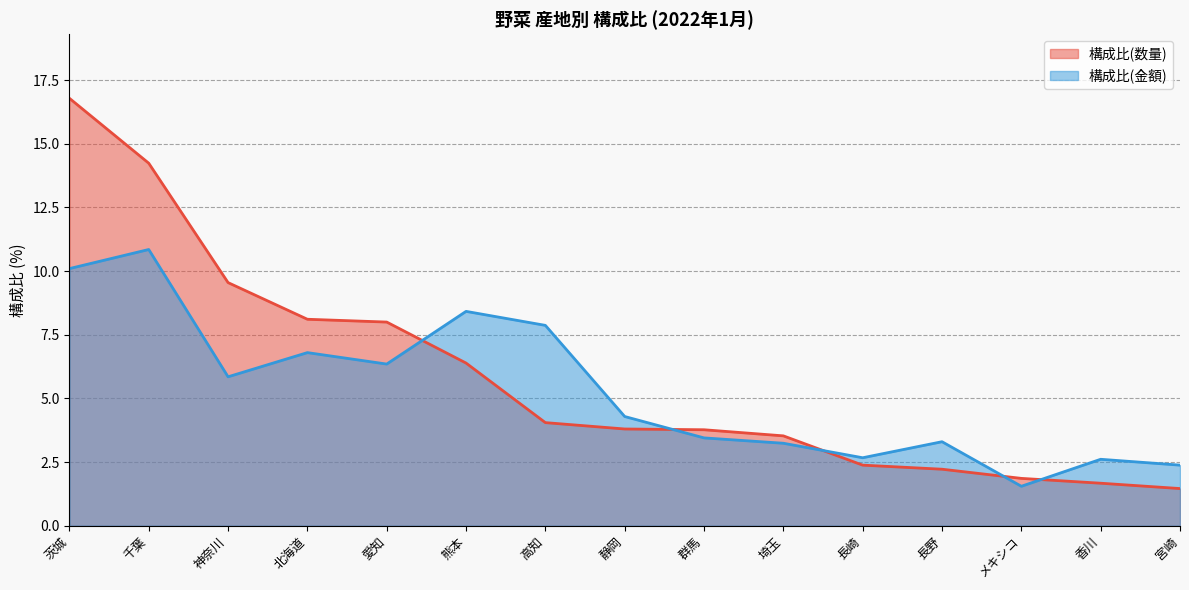

Reading left to right, extract all data points from this chart.

構成比(数量): 16.8	14.2	9.6	8.1	8.0	6.4	4.0	3.8	3.8	3.5	2.4	2.2	1.9	1.7	1.5
構成比(金額): 10.1	10.8	5.8	6.8	6.3	8.4	7.9	4.3	3.5	3.2	2.7	3.3	1.6	2.6	2.4